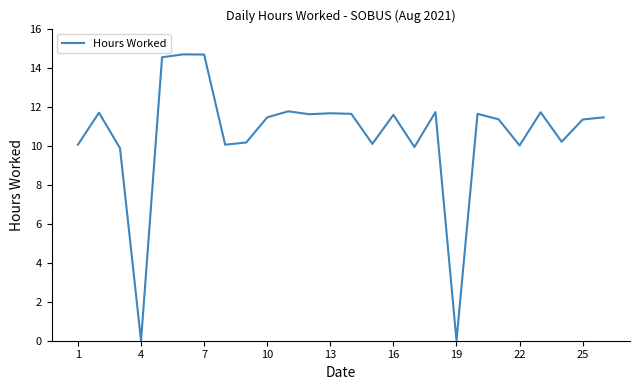

What is the maximum value shown in the chart?

14.7